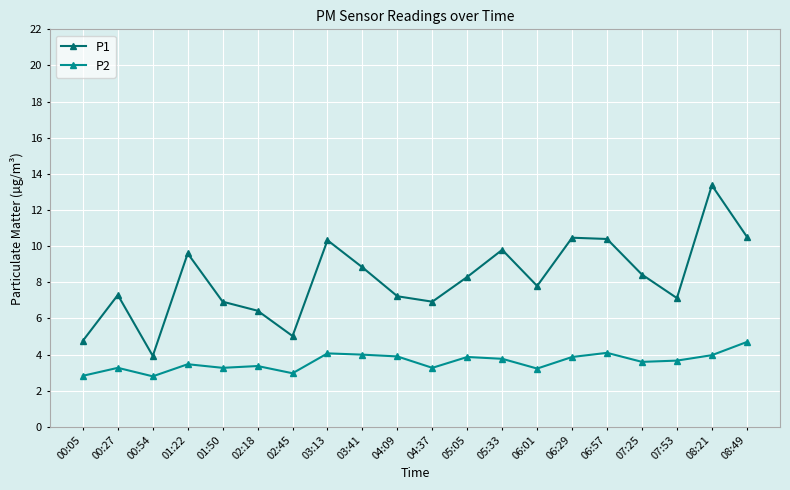

How many categories are shown in the chart?

20